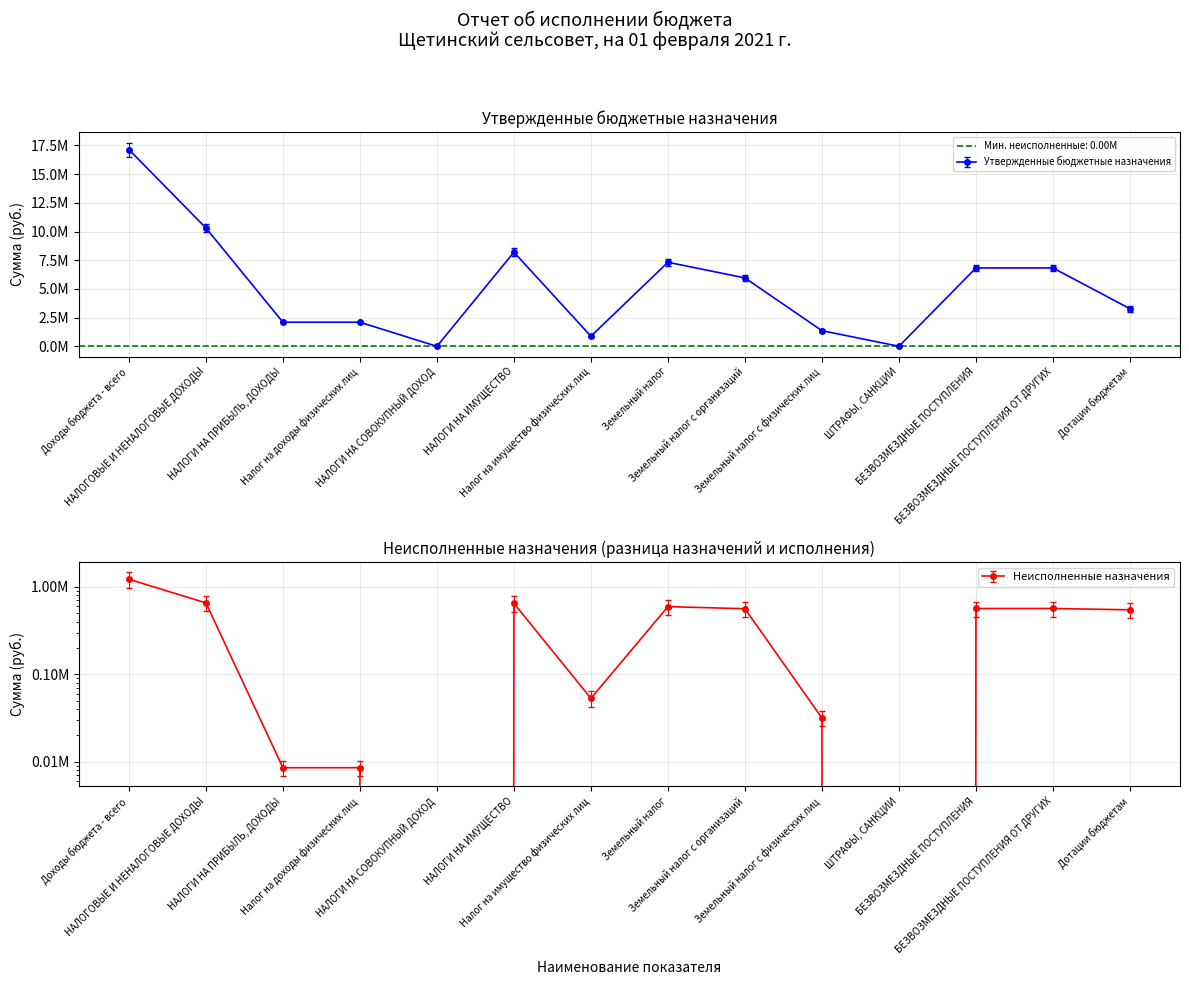

At which category does Утвержденные бюджетные назначения reach its first local peak?

НАЛОГИ НА ИМУЩЕСТВО